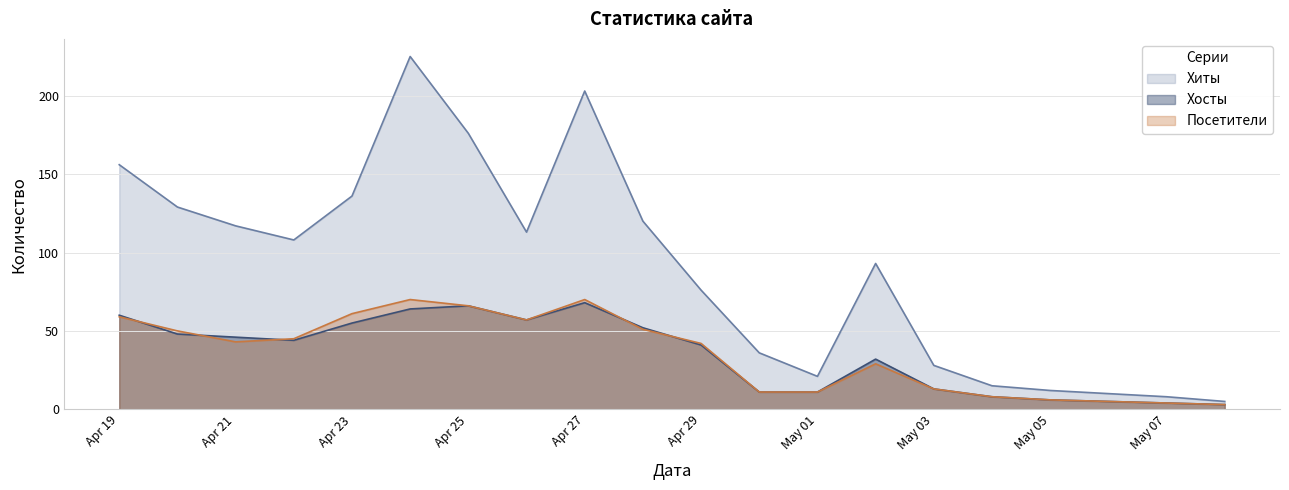

Is it true that Хиты equals 156 at Apr 19?

True